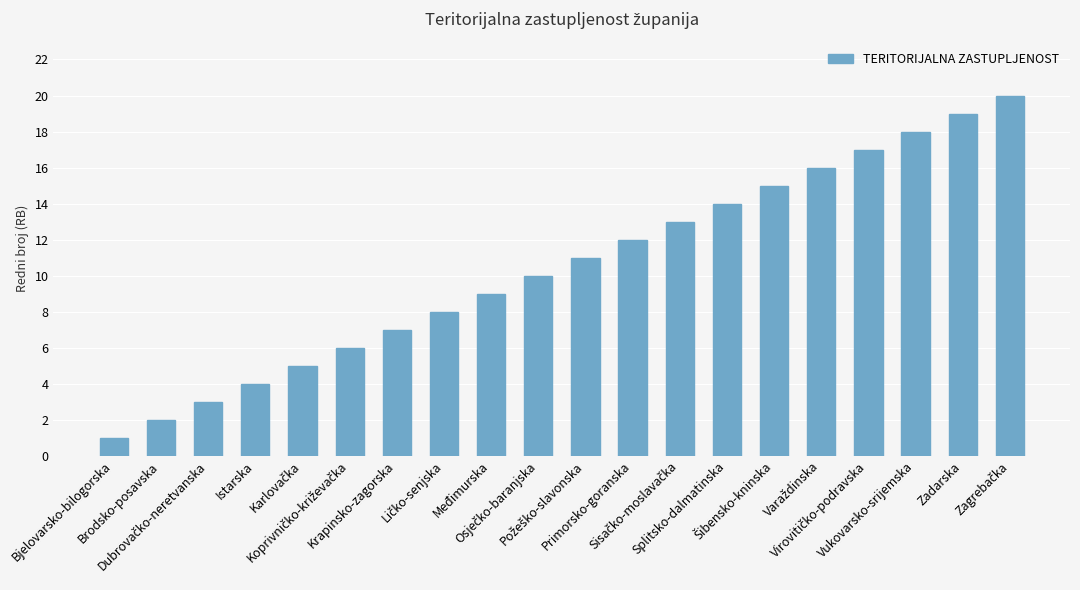

What is the difference between the second highest and second lowest values?

17